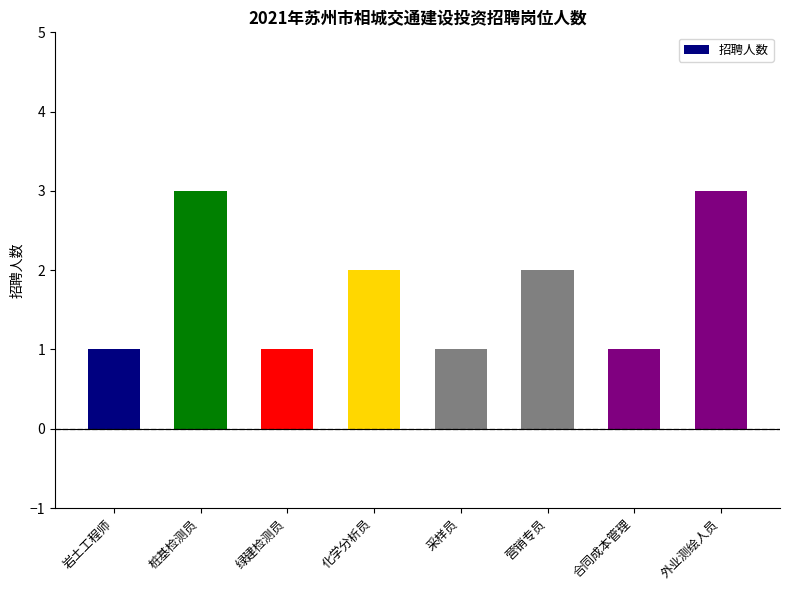

The value at 绿建检测员 is 1. True or false?

True